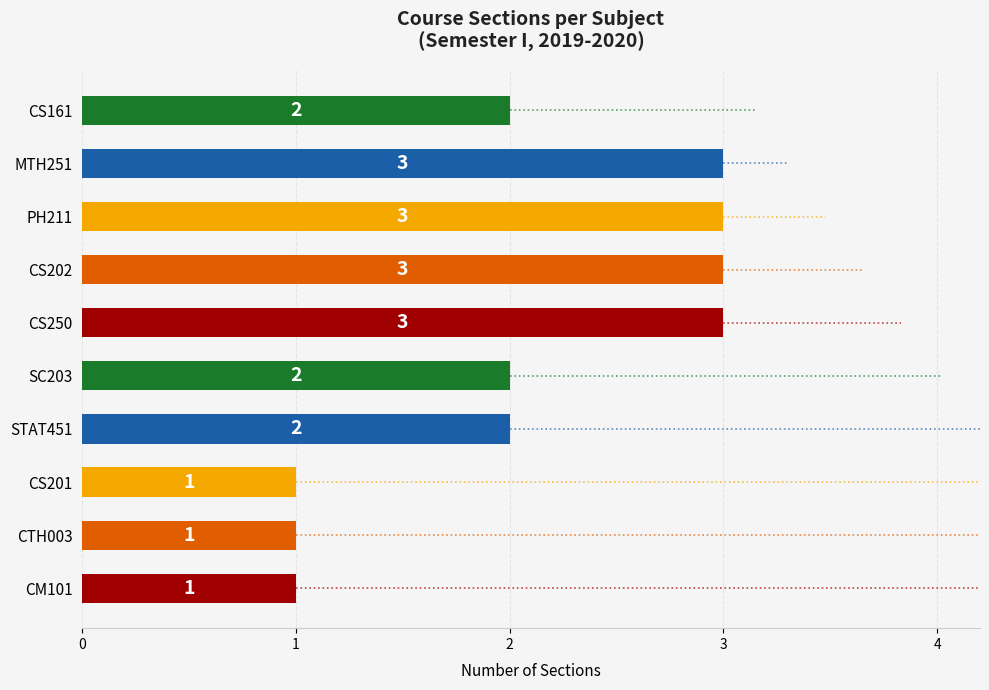

Reading bottom to top, extract all data points from this chart.

CM101=1	CTH003=1	CS201=1	STAT451=2	SC203=2	CS250=3	CS202=3	PH211=3	MTH251=3	CS161=2